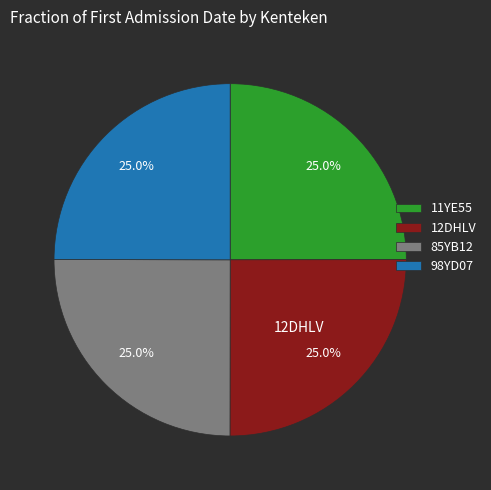

To the nearest percent, what percentage of the pie is 12DHLV?

25%